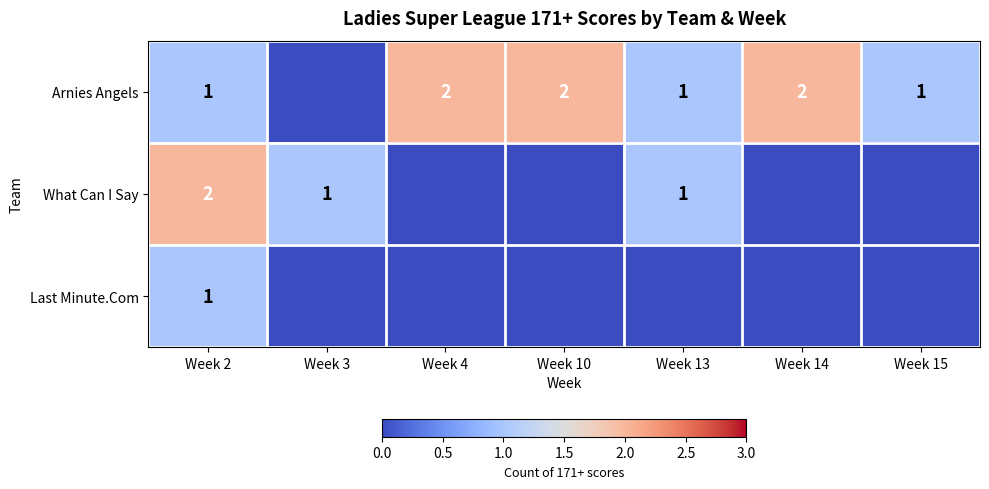

Which series has the widest spread of values?

Arnies Angels